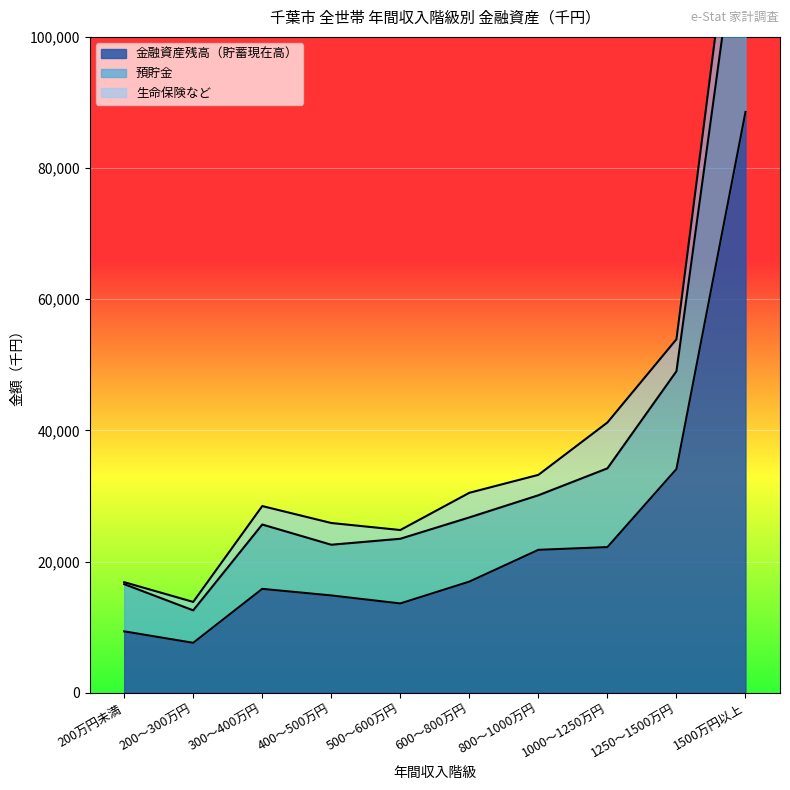

What is the minimum value for 金融資産残高（貯蓄現在高）?

7608